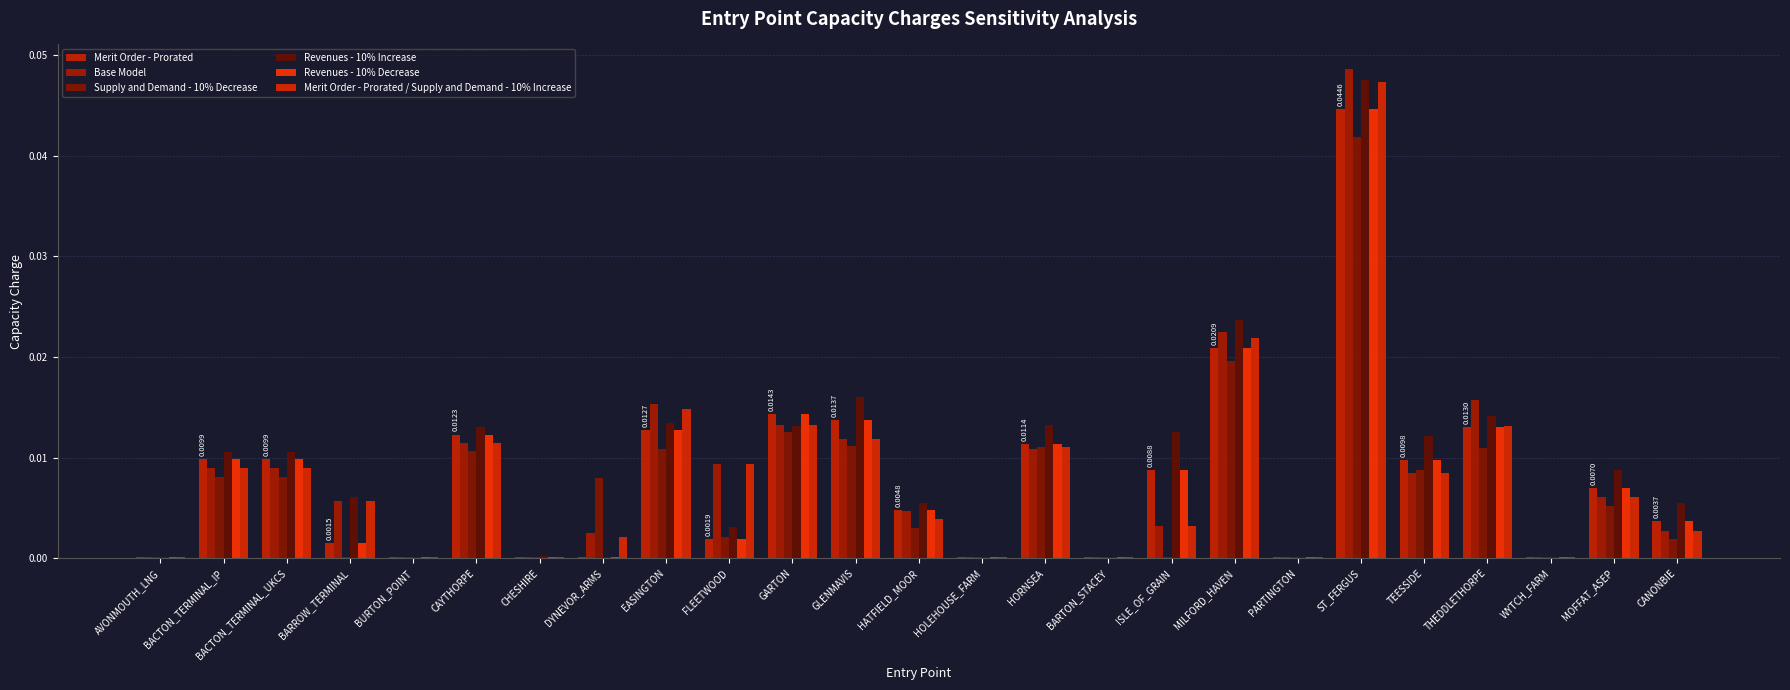

Is it true that Revenues - 10% Increase equals 0.0 at BARROW_TERMINAL?

False